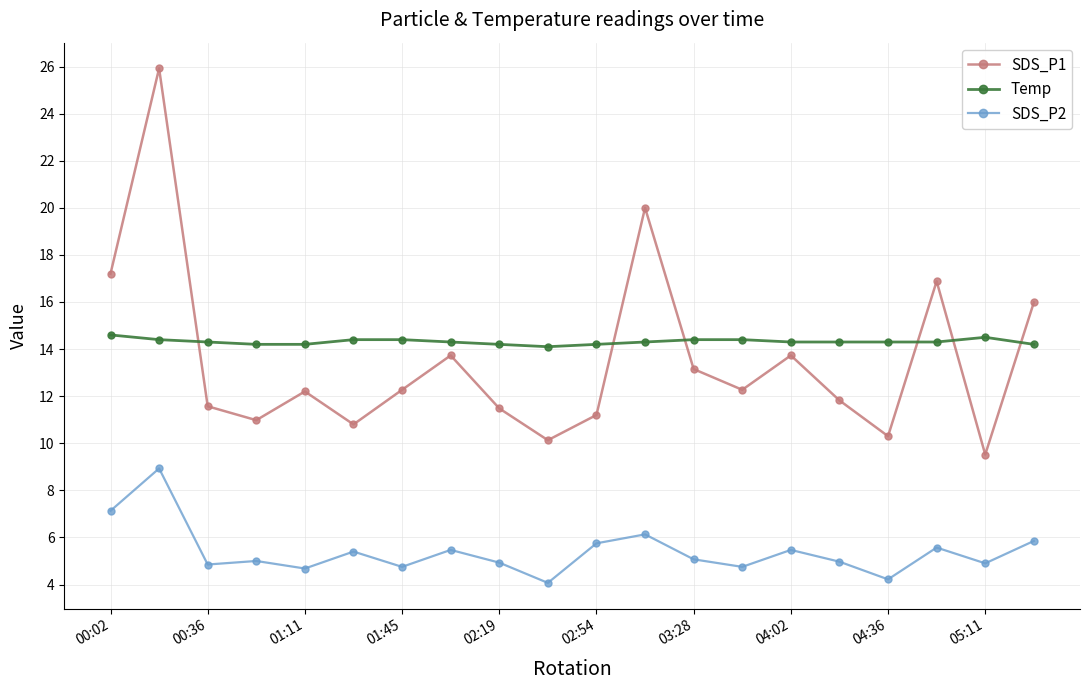

What is the value of the Temp point at the 9th from the left?

14.2